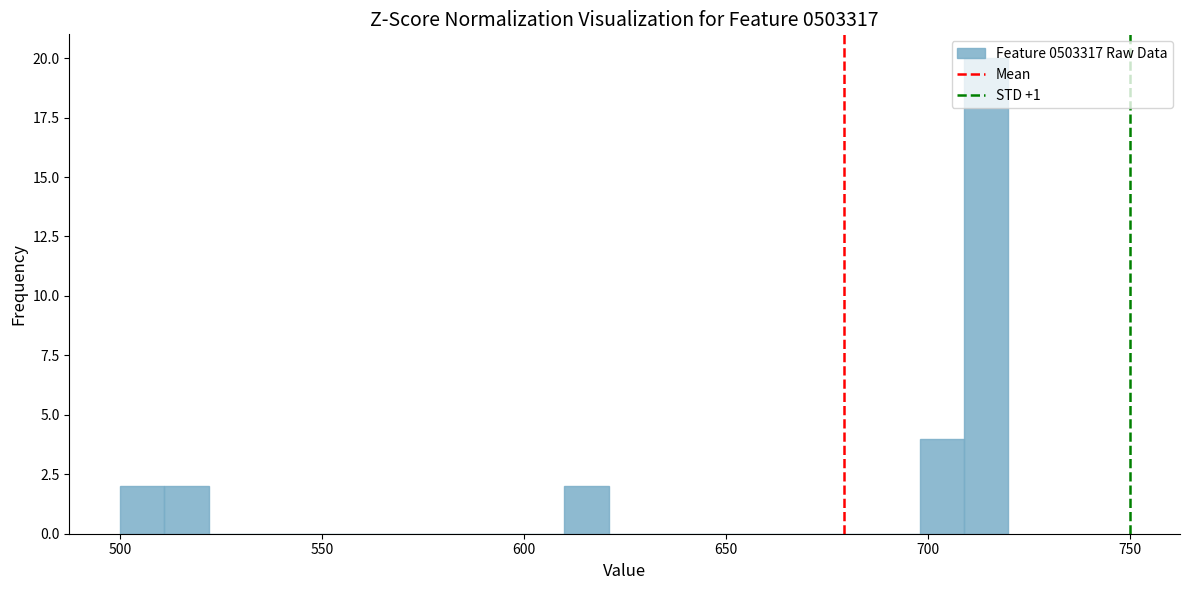

Around what value on the x-axis is the tallest bar? Give the approximate position of its centre, as read against the axis.

715